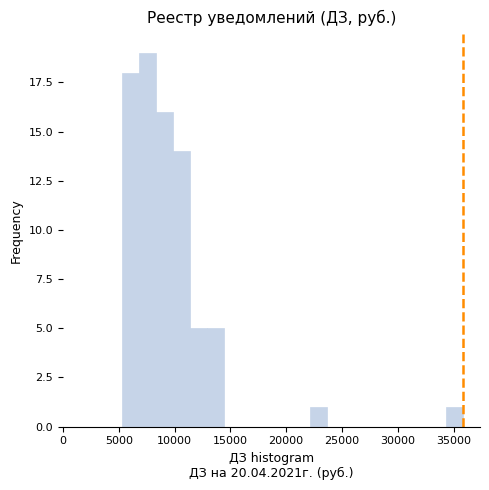

Read against the x-axis, roughly where is the centre of the tallest bar?

7500